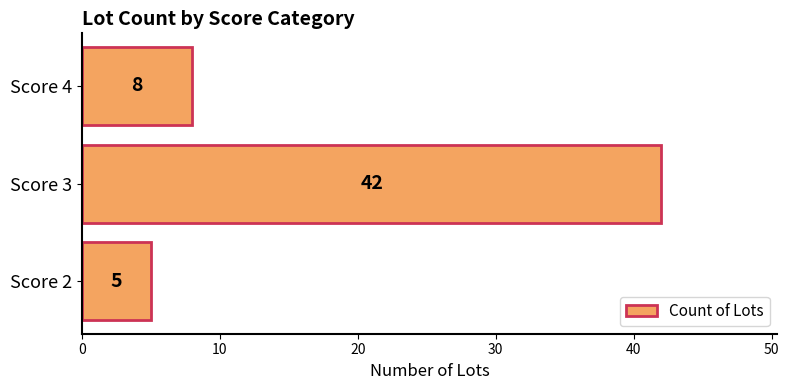

What is the approximate value at Score 4?

8